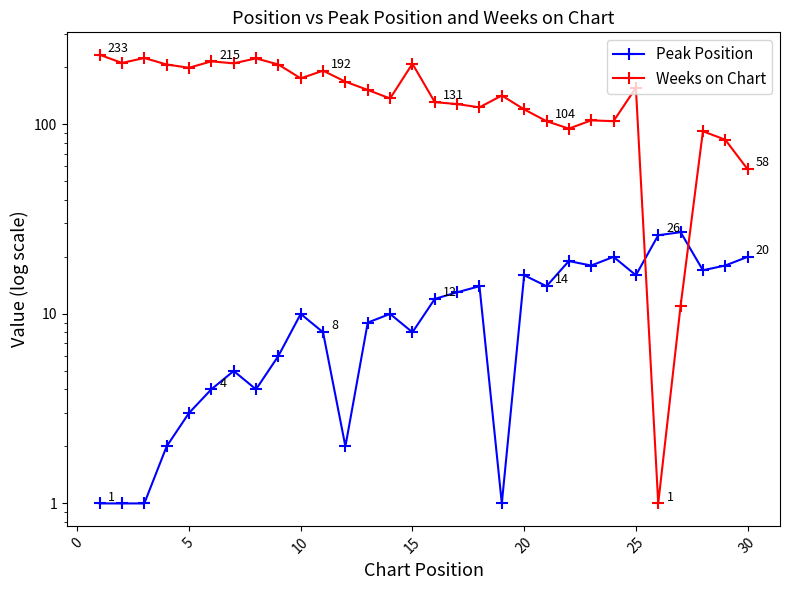

True or false: Peak Position and Weeks on Chart cross at least once.

True